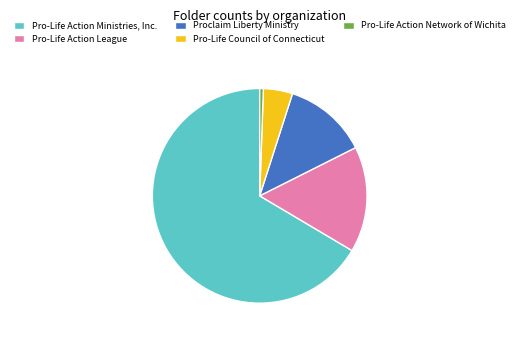

What is the ratio of the value at Pro-Life Council of Connecticut to the value at Pro-Life Action League?

0.3